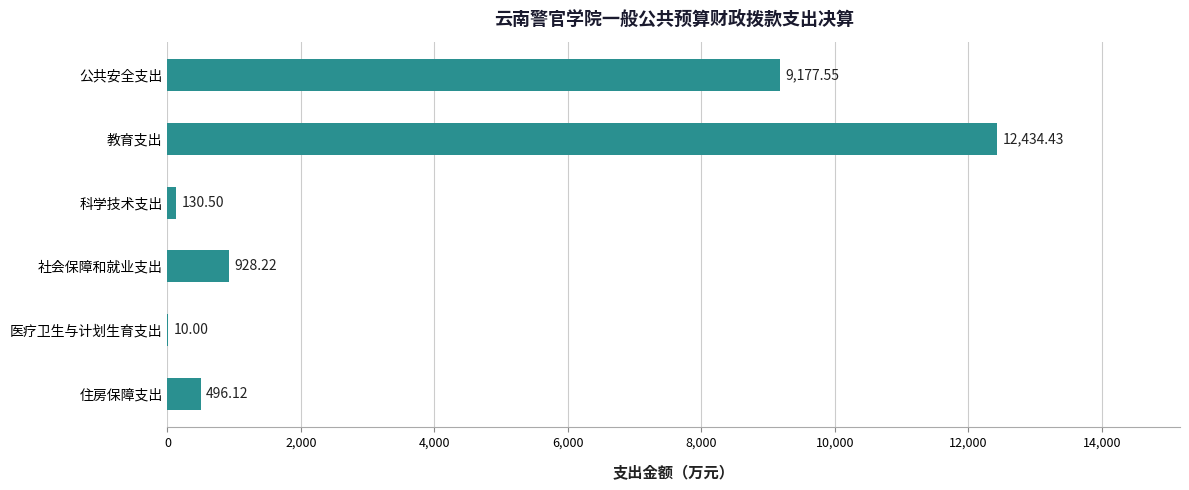

Does the chart contain stacked bars?

No